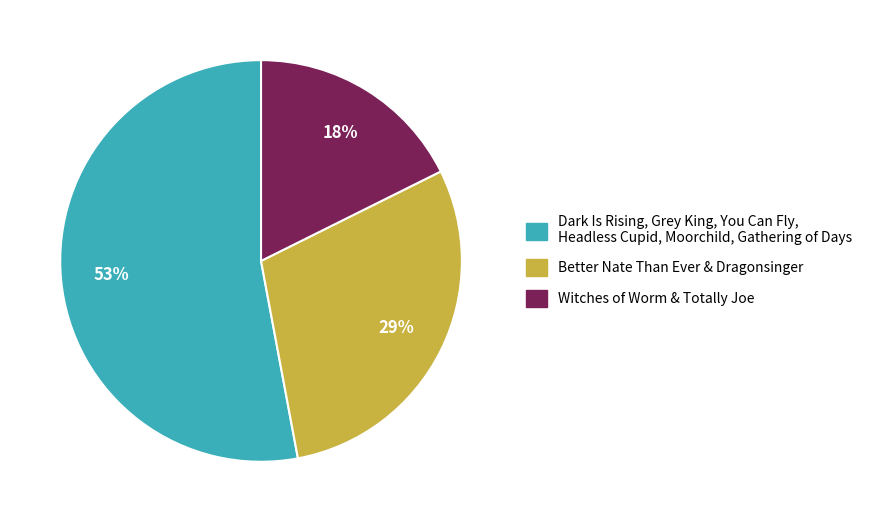

To the nearest percent, what is the difference between the largest and smallest slice percentages?

35%